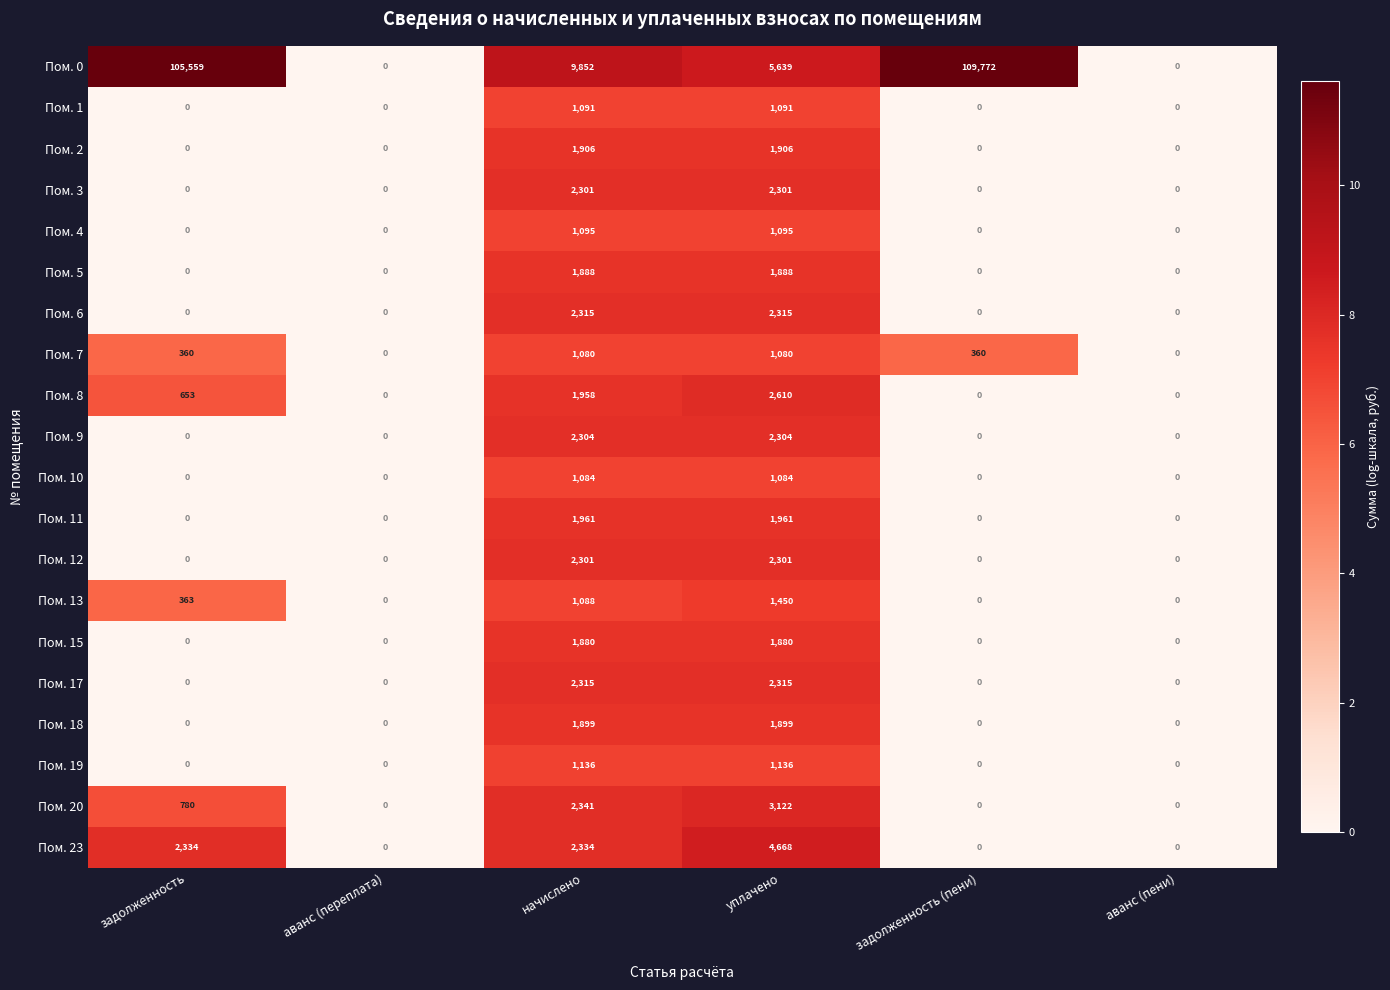

What is the average value of the Пом. 5 series?

629